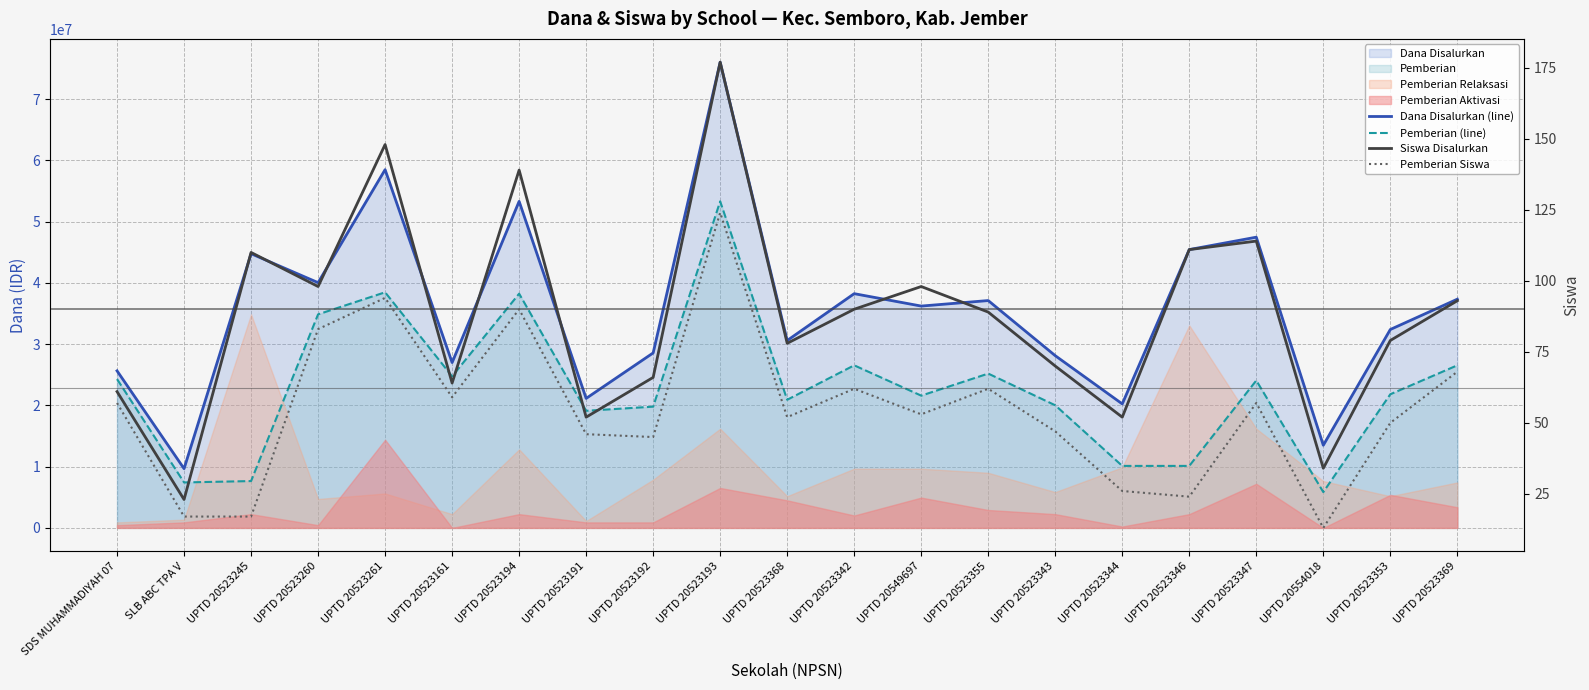

Count the number of categories in the chart.

21